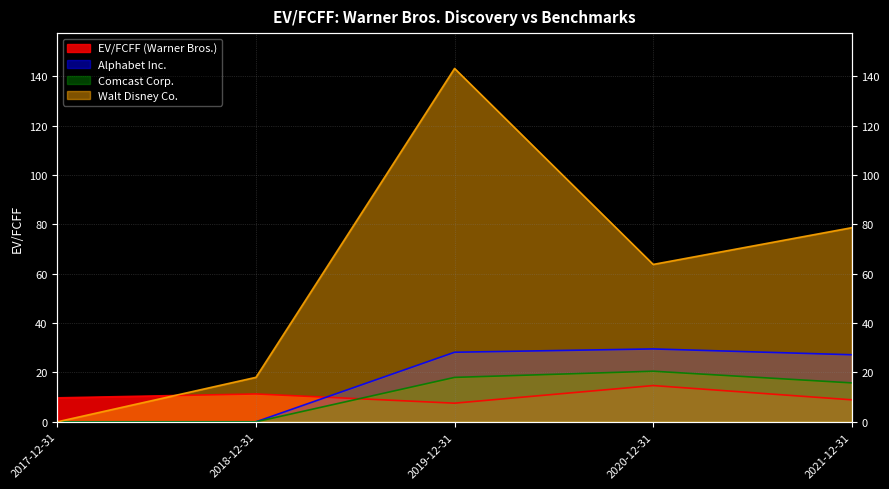

Is it true that EV/FCFF (Warner Bros.) equals 9.7 at 2017-12-31?

True